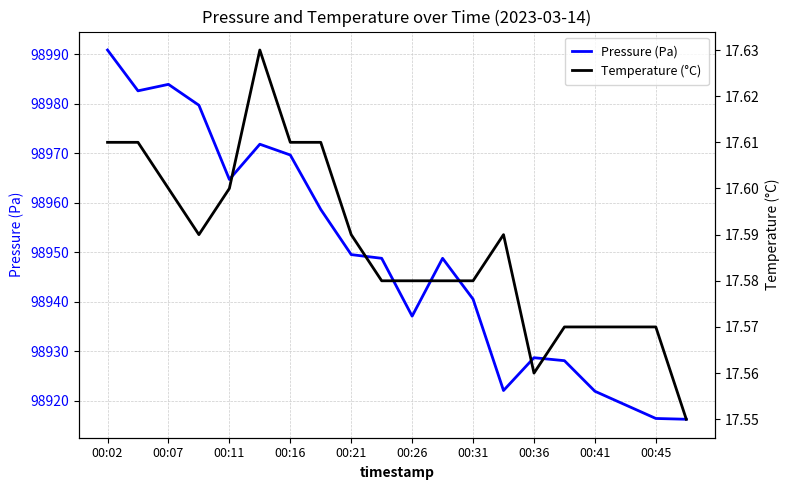

Where is the first local maximum for Pressure (Pa)?

00:07